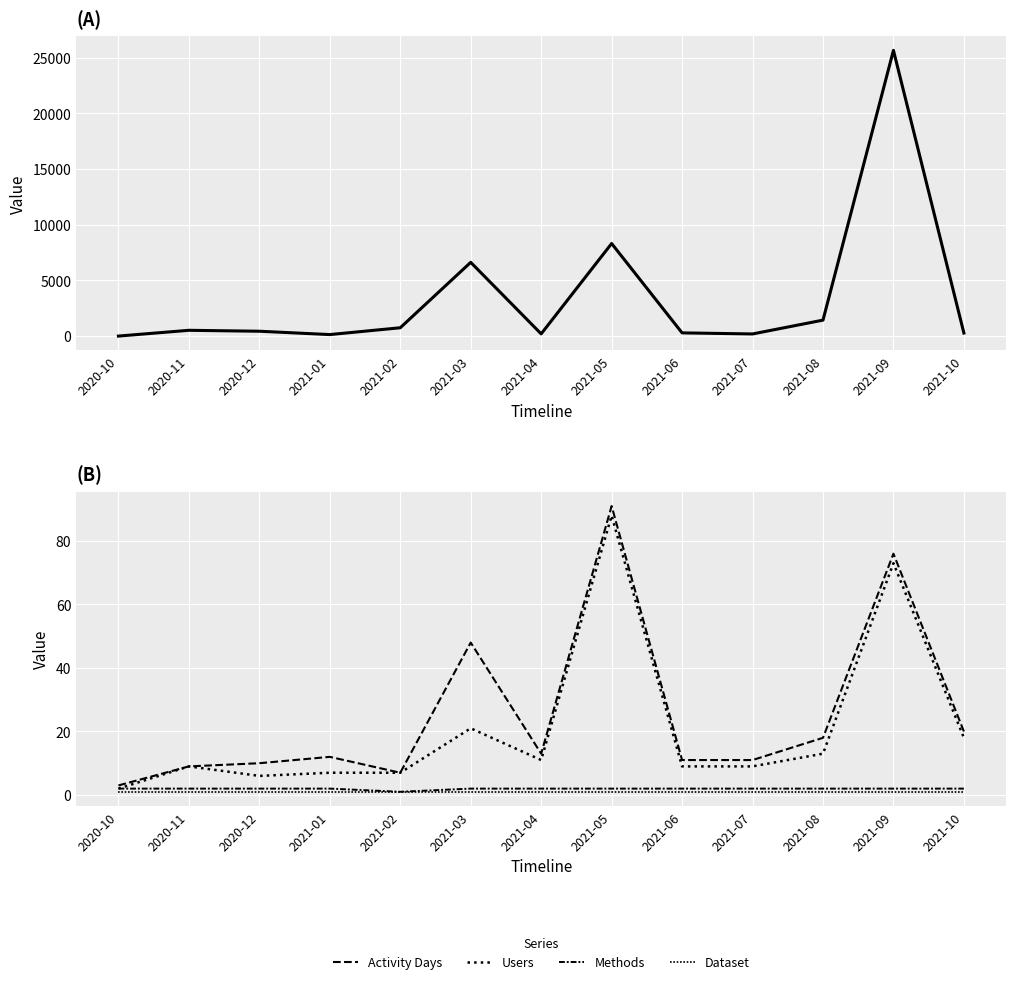

At how many categories does at least one series exceed 3587?

3